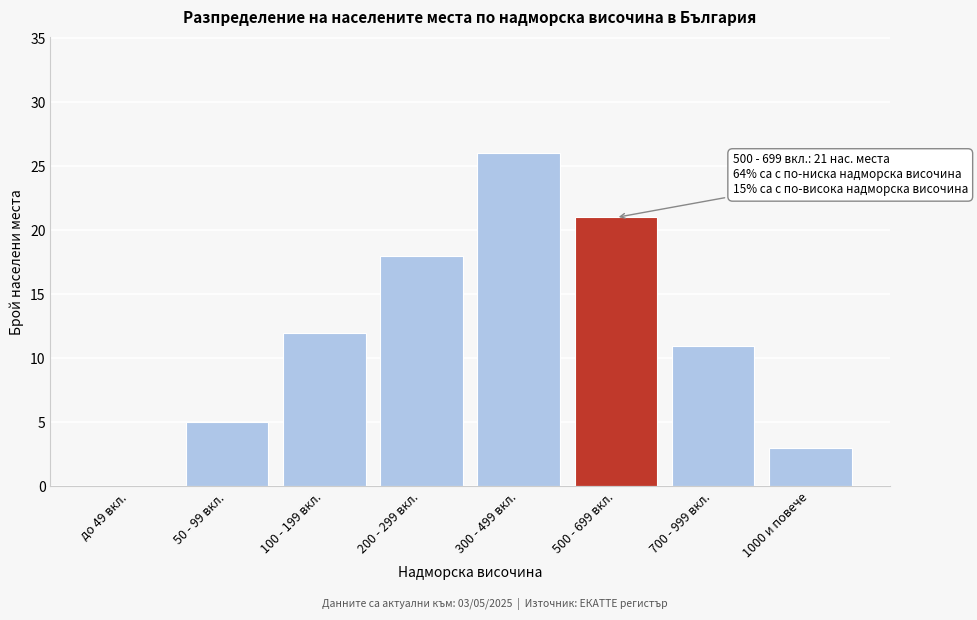

Reading right to left, list all the values displayed in this chart.

1000 и повече=3	700 - 999 вкл.=11	500 - 699 вкл.=21	300 - 499 вкл.=26	200 - 299 вкл.=18	100 - 199 вкл.=12	50 - 99 вкл.=5	до 49 вкл.=0